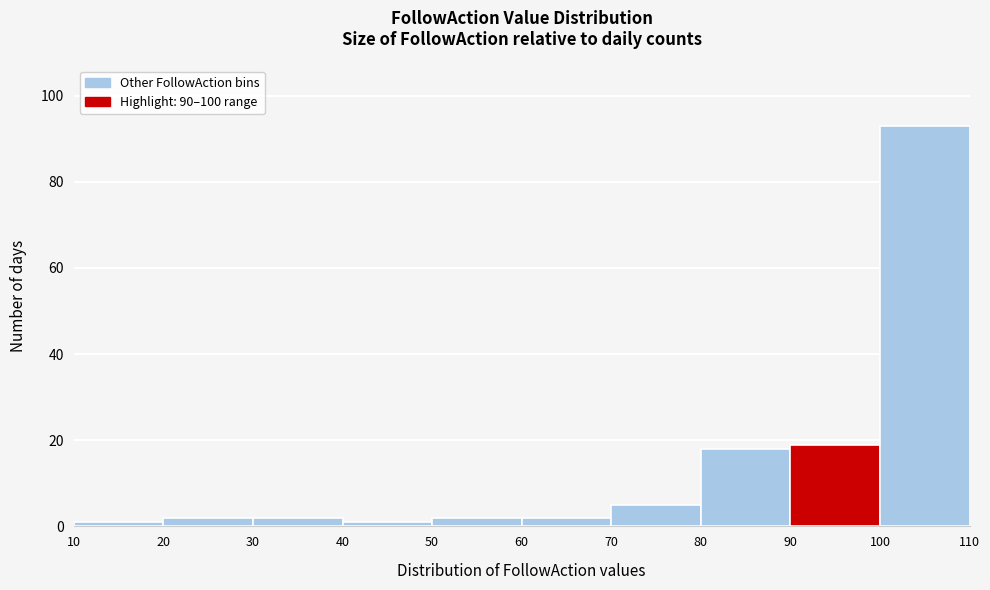

Which range on the x-axis has the tallest bar?

100 to 110